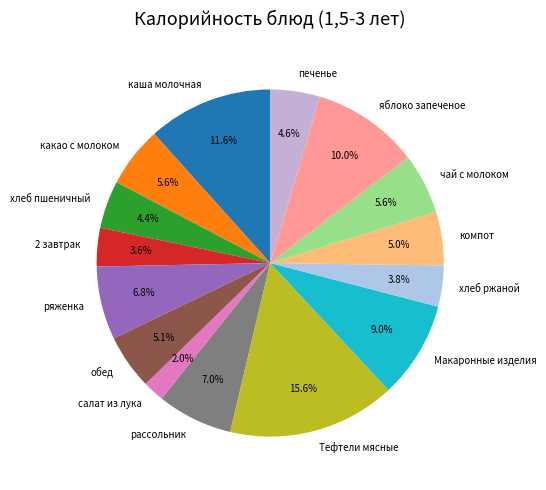

Does рассольник represent more than half of the total?

No